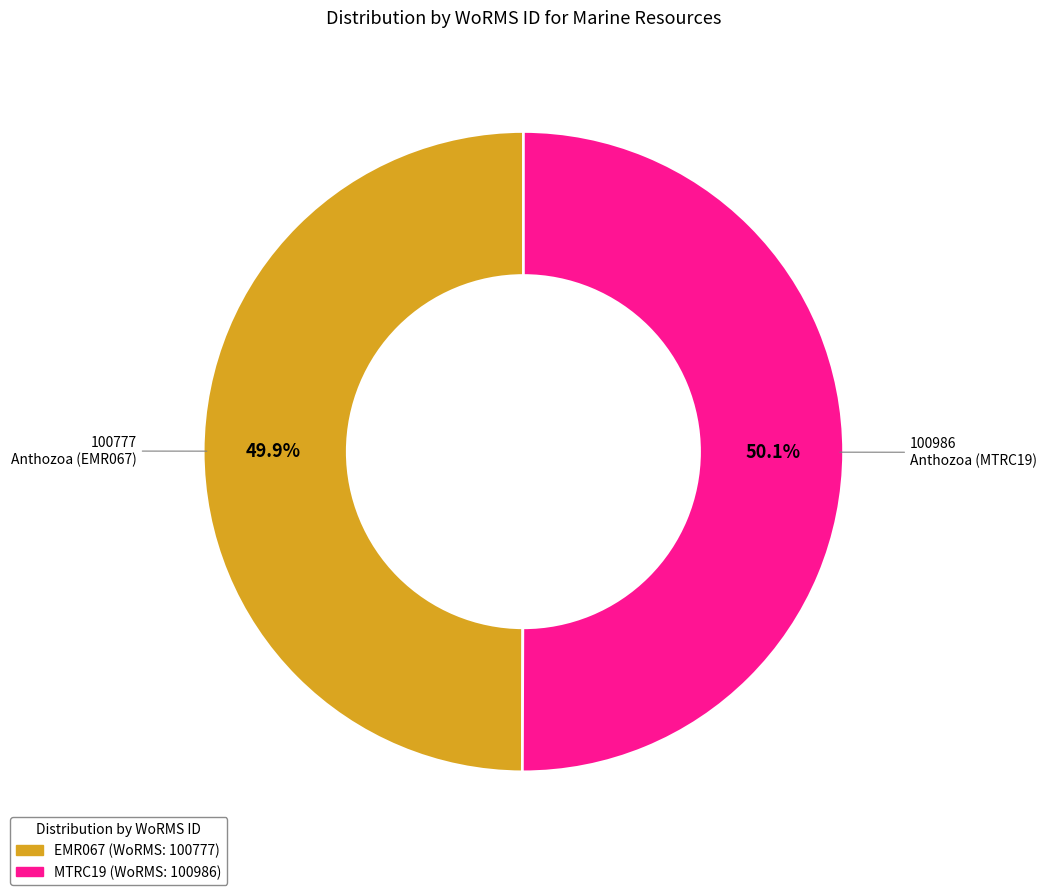

Does any single category account for the majority?

Yes